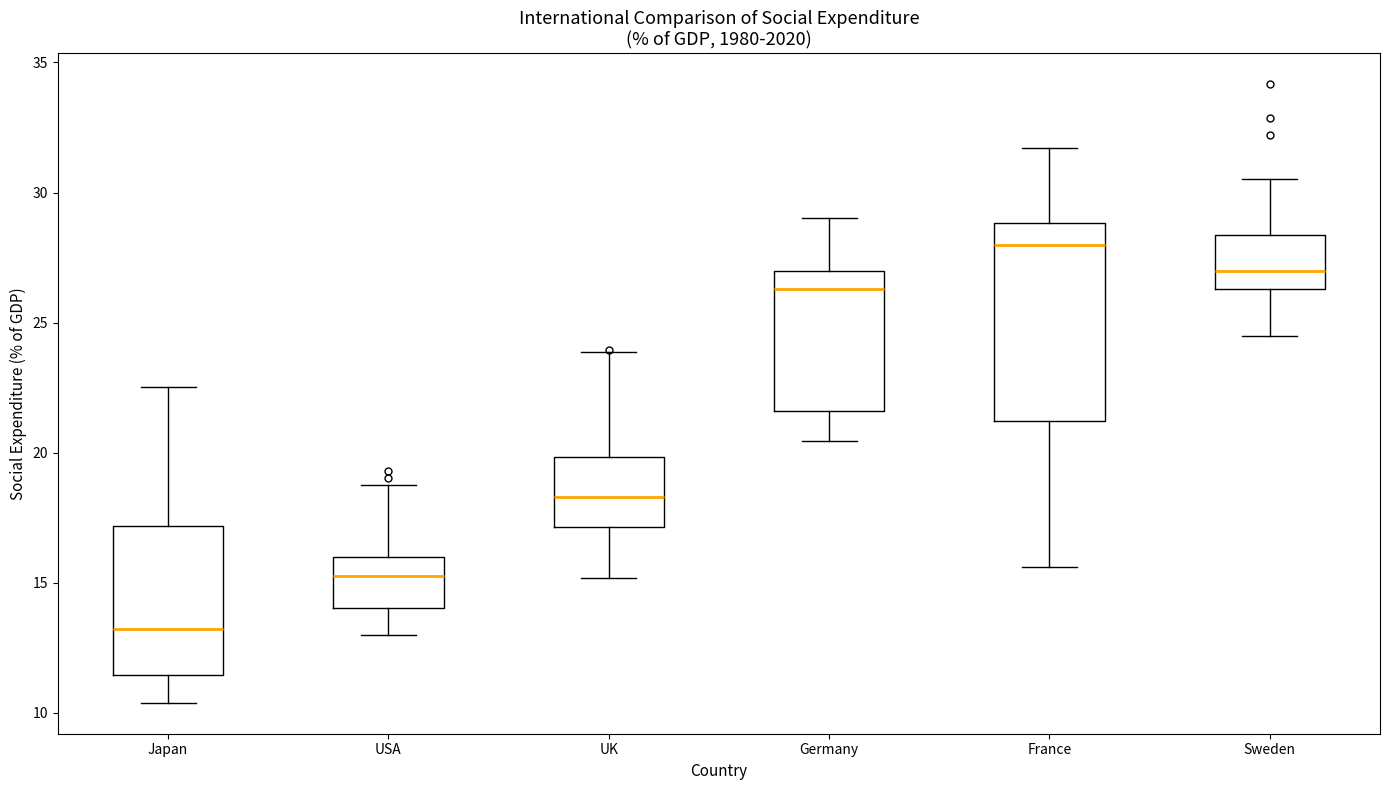

Which box is the tallest, from its lower edge to its upper edge?

France